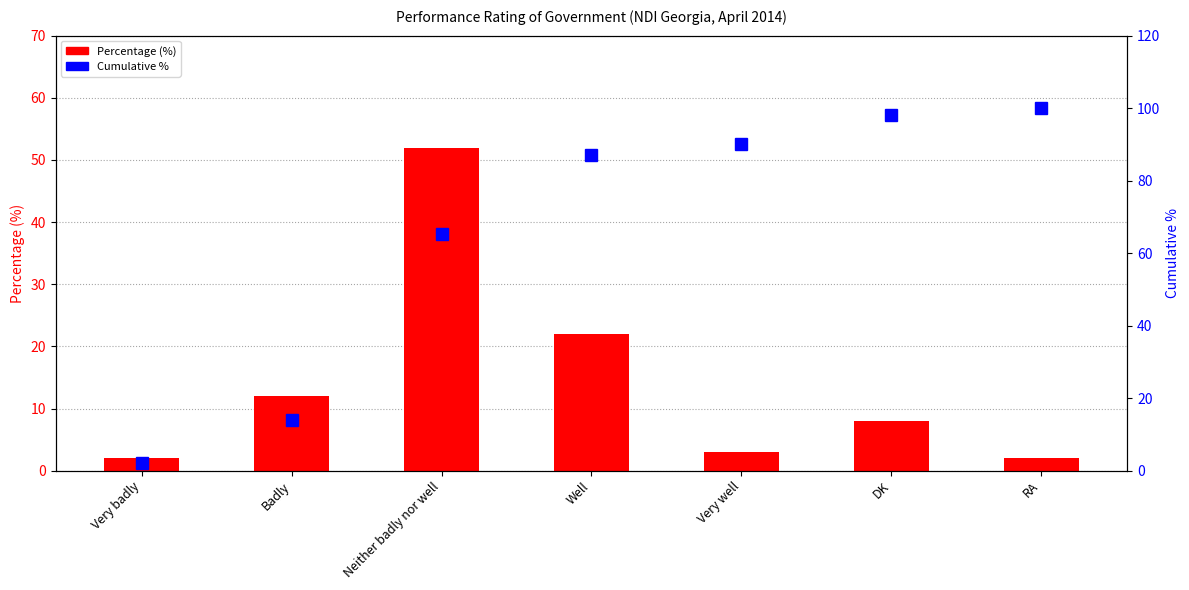

Reading left to right, extract all data points from this chart.

Percentage (%): 2.0	12.0	52.0	22.0	3.0	8.0	2.0
Cumulative %: 2.0	13.9	65.3	87.1	90.1	98.0	100.0